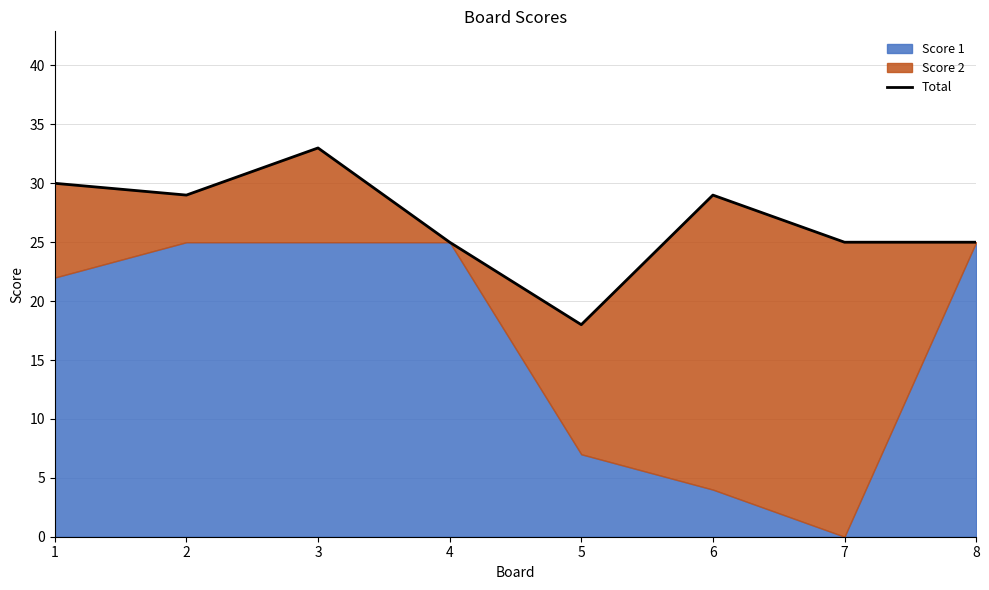

True or false: the data shows 56 at 3.

False